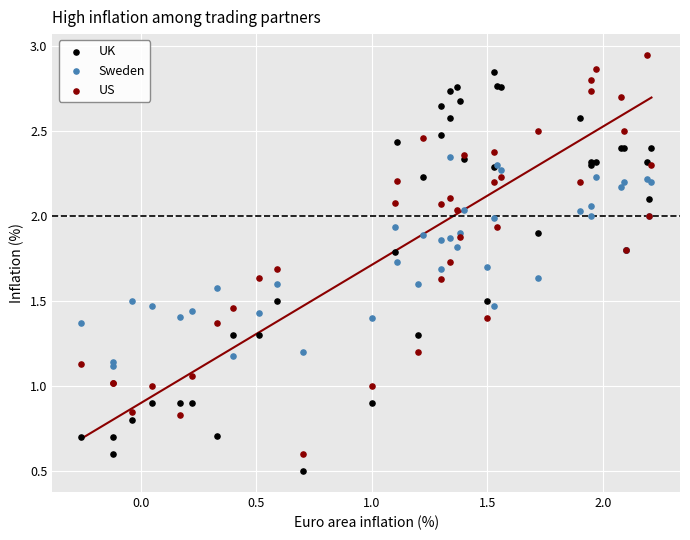

What are all the series names shown in the legend?

UK, Sweden, US